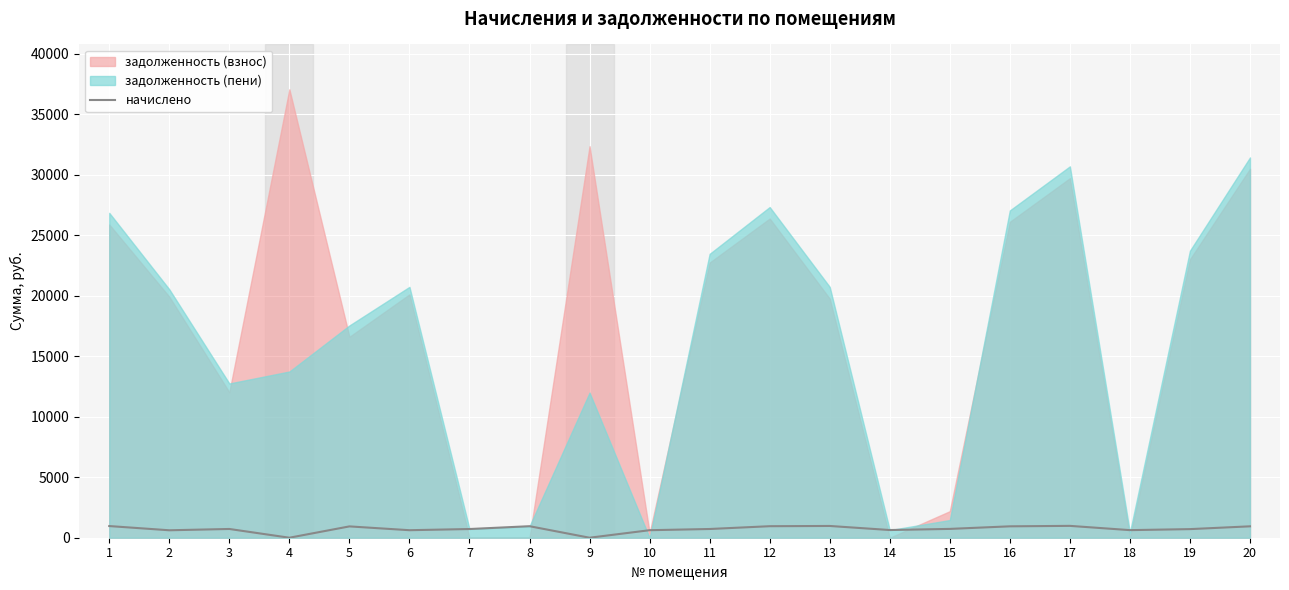

Count the number of categories in the chart.

20